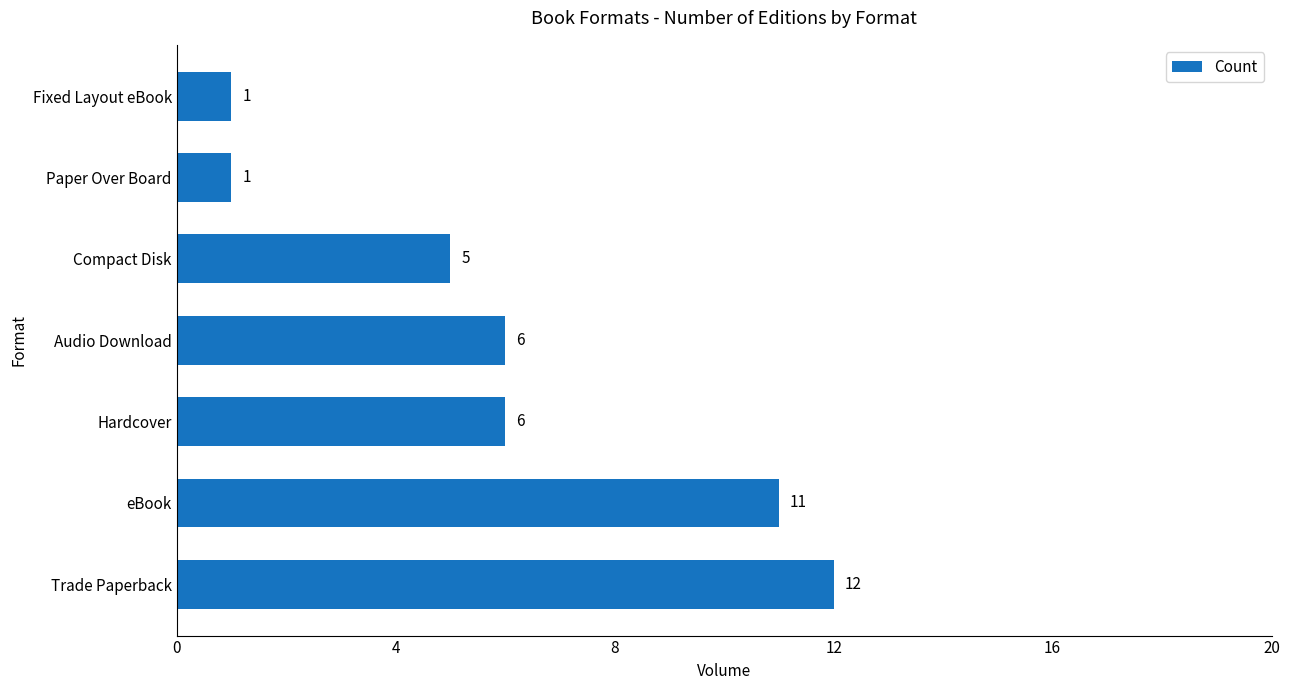

True or false: the data shows 3 at eBook.

False